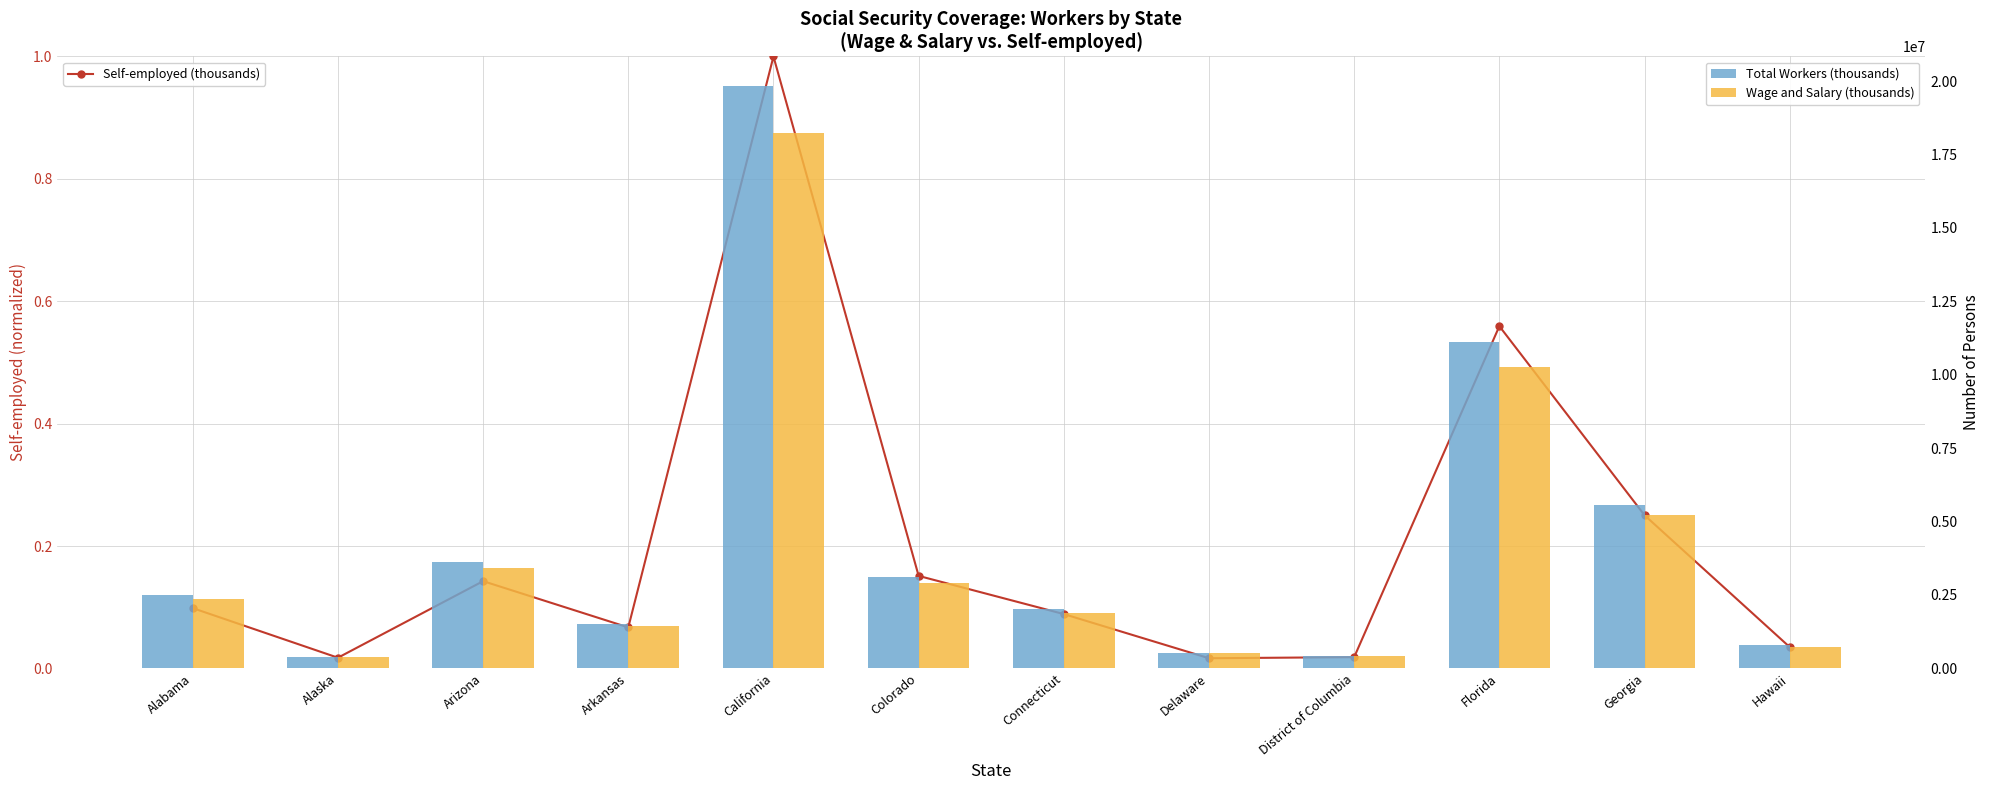

What is the maximum value shown in the chart?

19843712.0